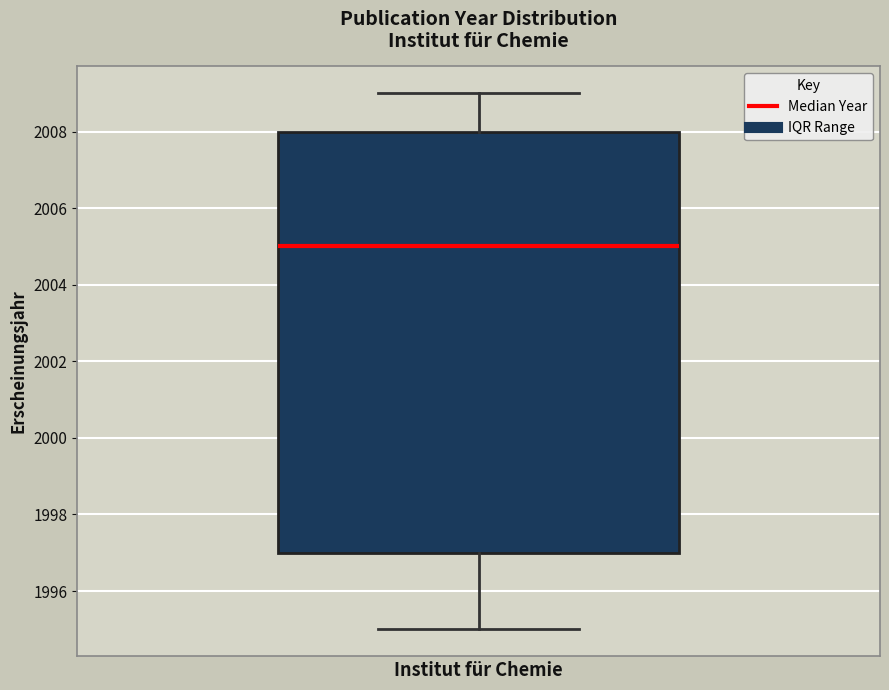

Where is the upper edge of the box for Institut für Chemie on the y-axis? The values are not printed on the chart, so give them approximately, as read against the axis.

2008